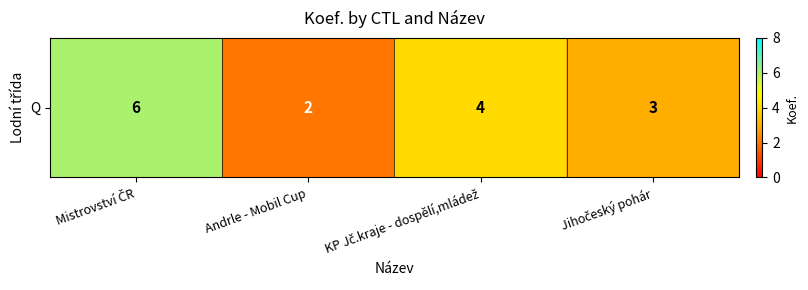

Reading left to right, extract all data points from this chart.

6	2	4	3